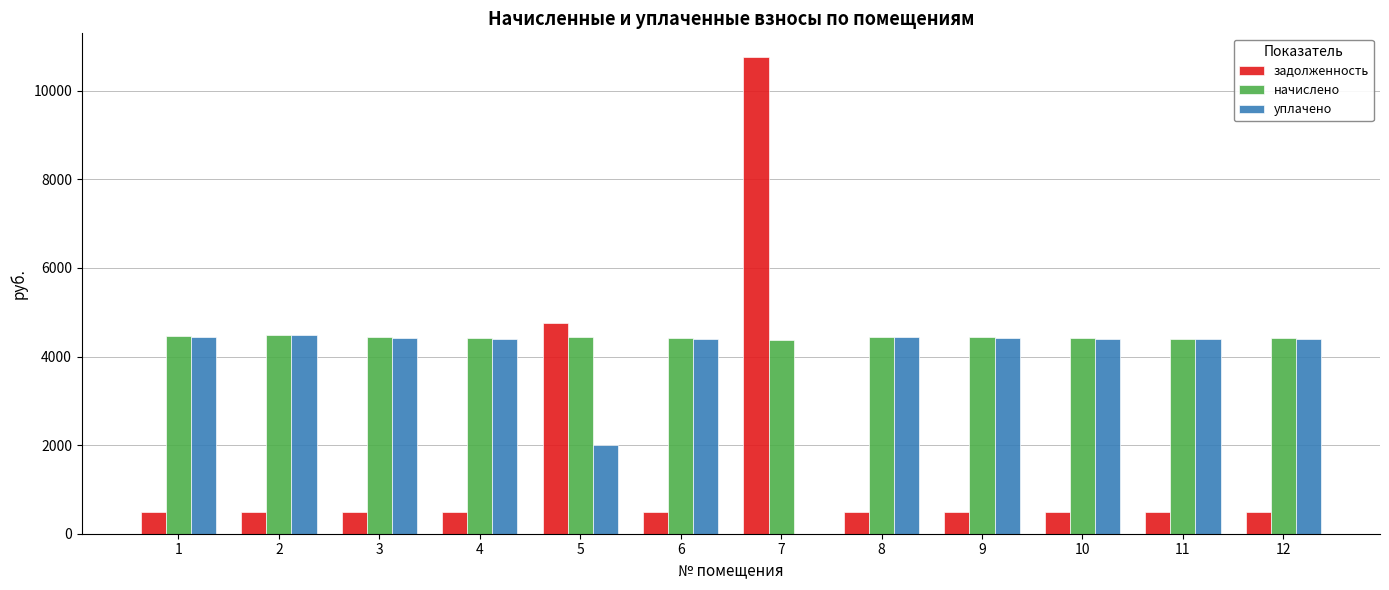

How many values in the начислено series exceed 4432?

6